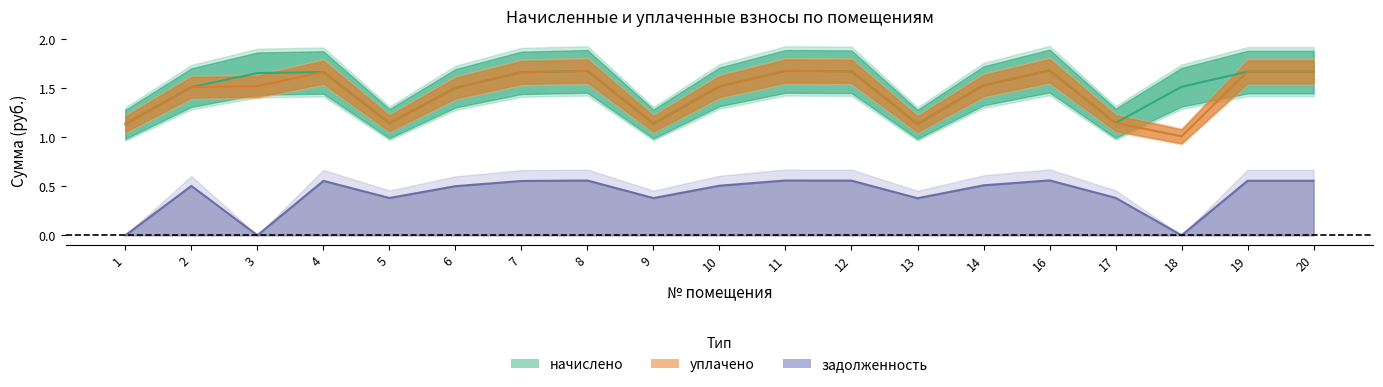

Rank the series at 1 from highest to lowest value.

начислено, уплачено, задолженность